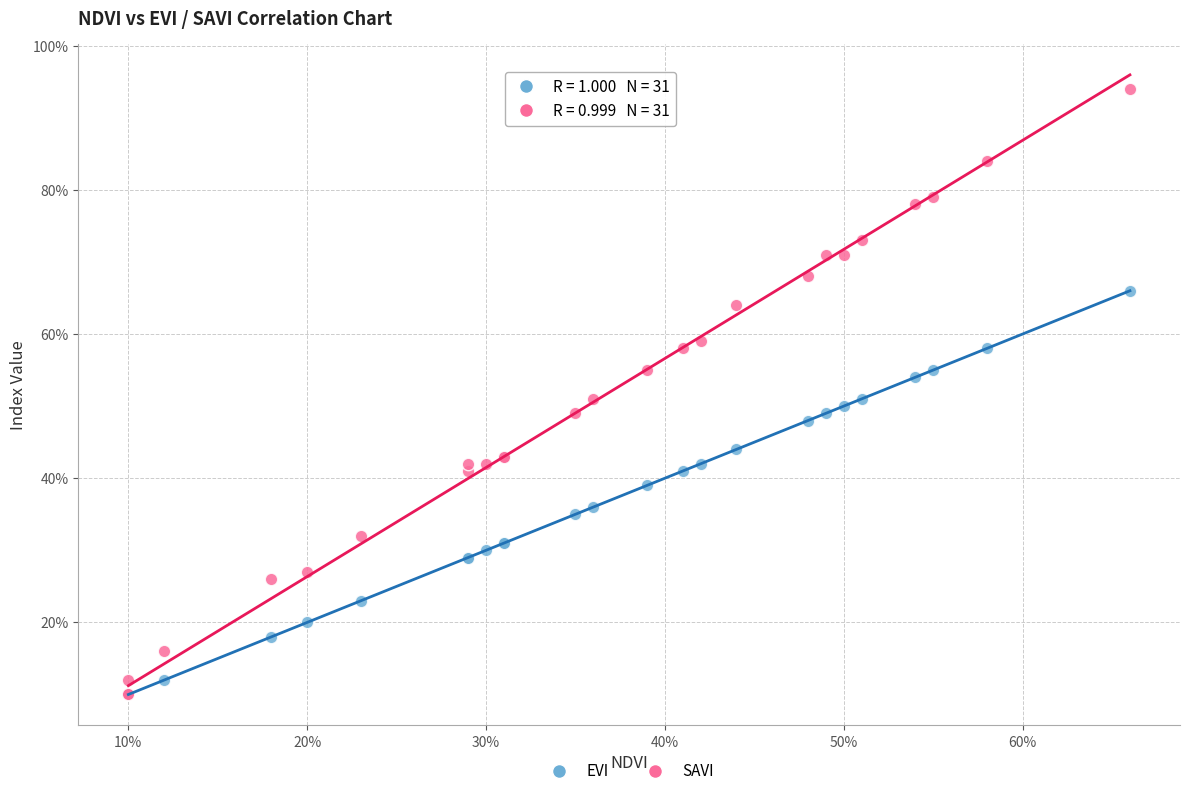

Which series reaches the maximum Y coordinate?

SAVI